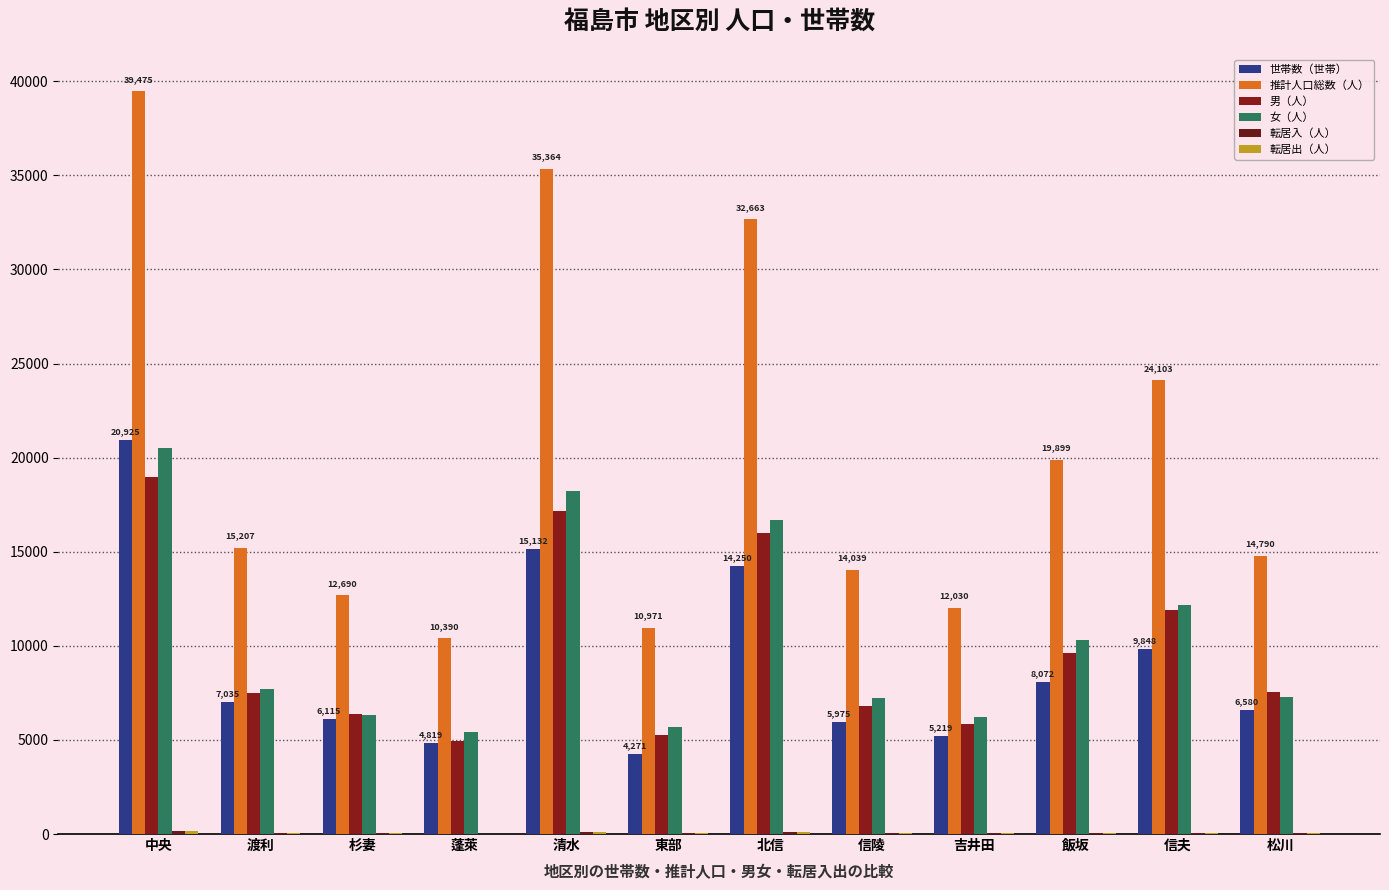

How many groups of bars are there?

12